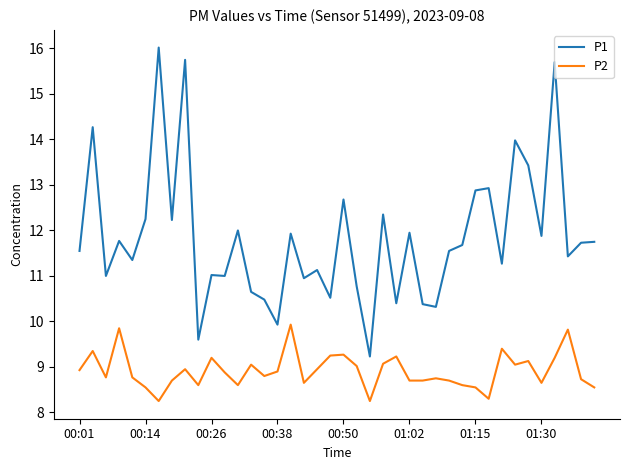

Rank the series by their average value, from highest to lowest.

P1, P2